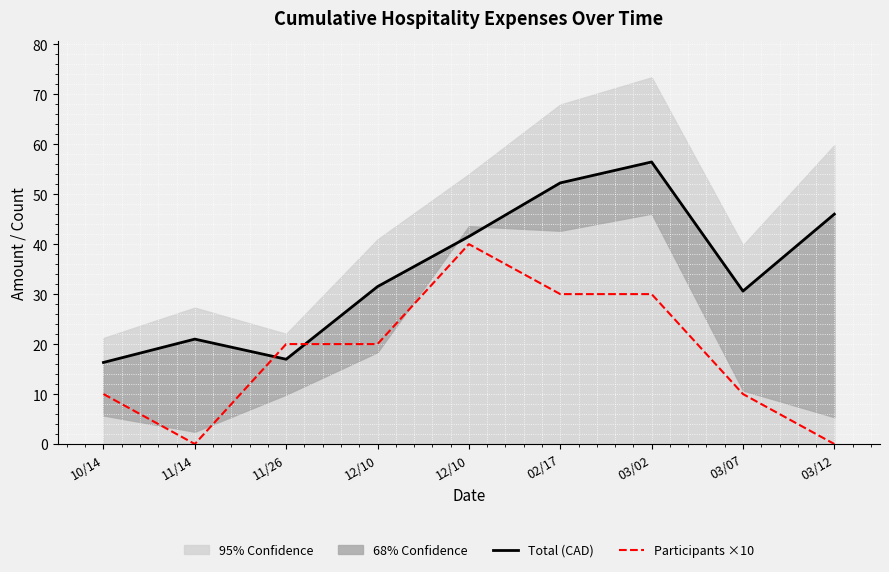

Which category has the highest value across all series?

03/02